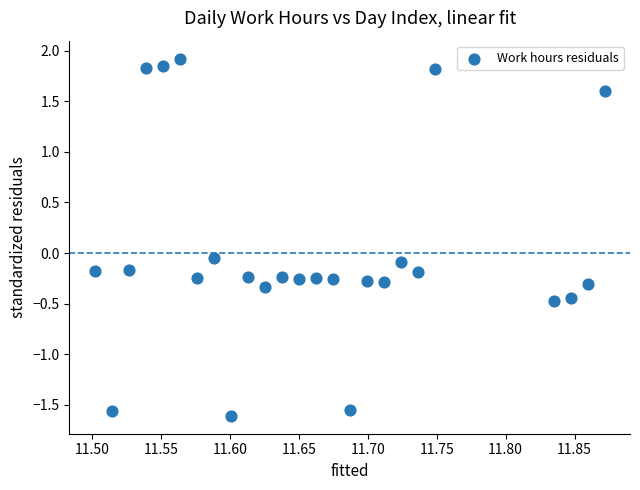

What is the range of X values (max minus min)?

0.4